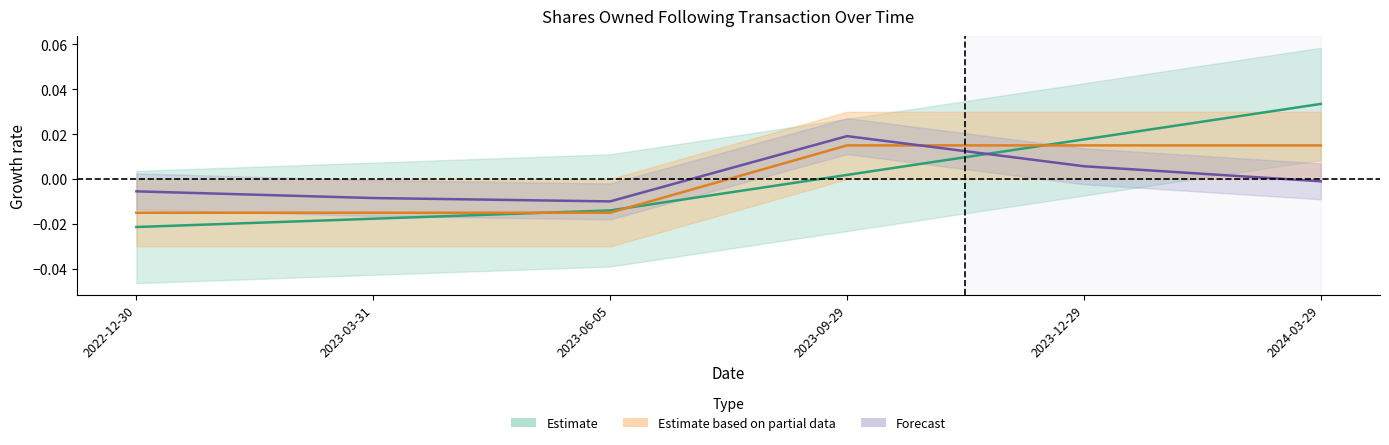

The value of pctchgSharesOwned at 2023-06-05 is -0.0. True or false?

True